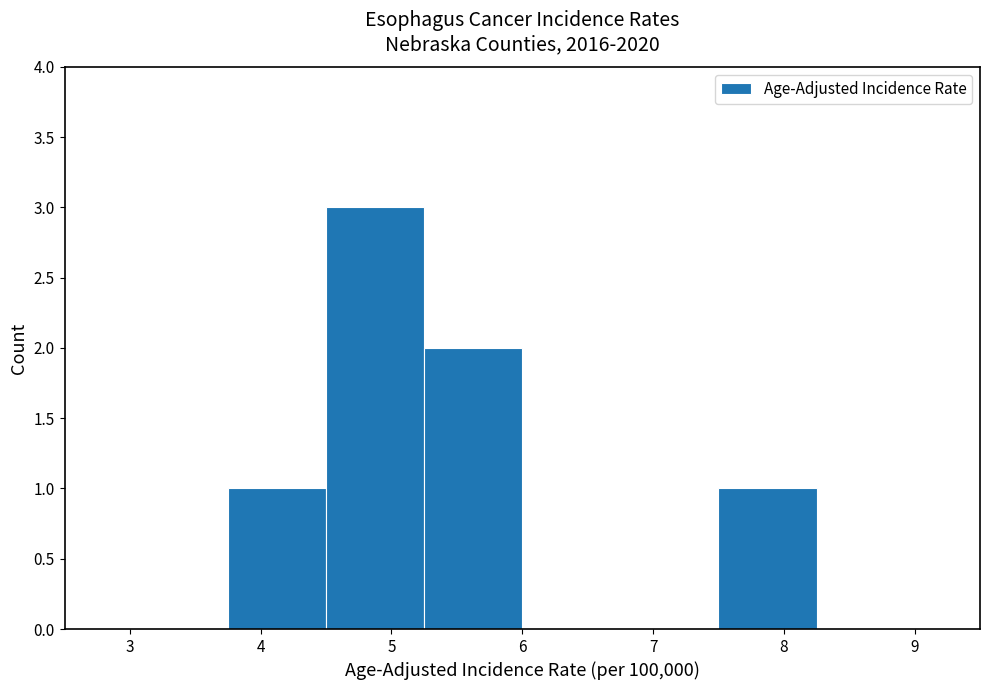

Reading left to right, list every bar in this chart as the range it spans on the x-axis followed by its height. Neither the bar edges nor the heights are printed on the chart, so give them approximately, as read against the axes.

3.00 to 3.75: 0
3.75 to 4.50: 1
4.50 to 5.25: 3
5.25 to 6.00: 2
6.00 to 6.75: 0
6.75 to 7.50: 0
7.50 to 8.25: 1
8.25 to 9.00: 0